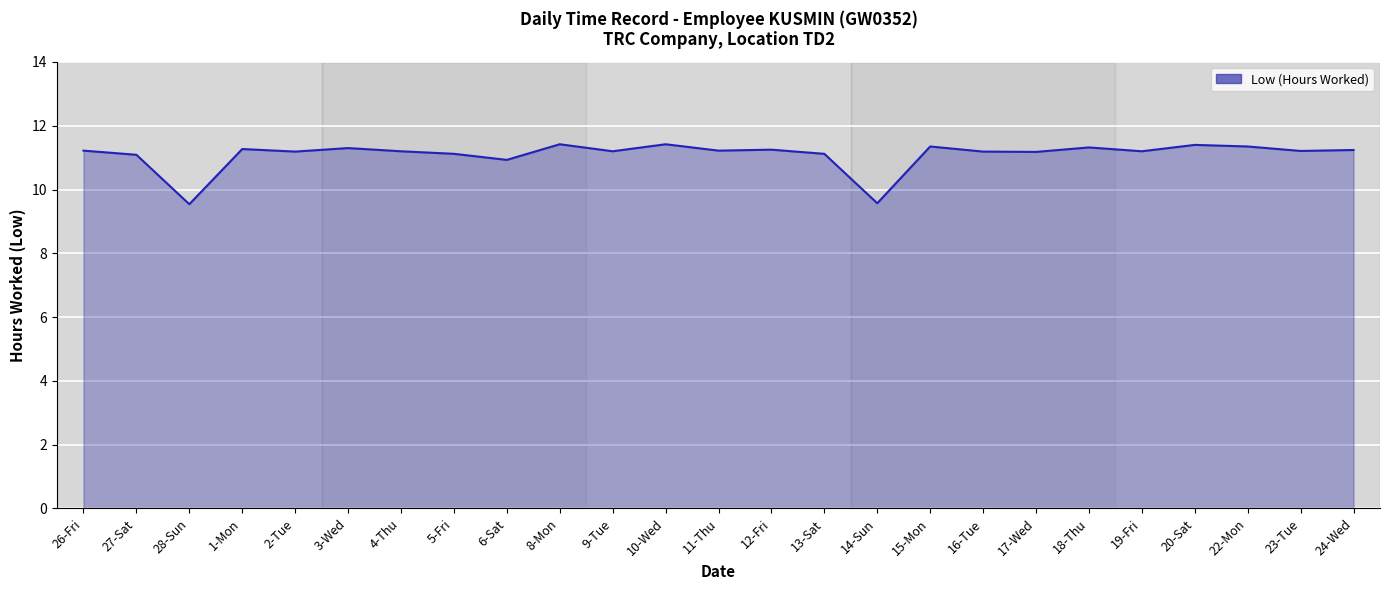

What is the ratio of the value at 14-Sun to the value at 15-Mon?

0.8